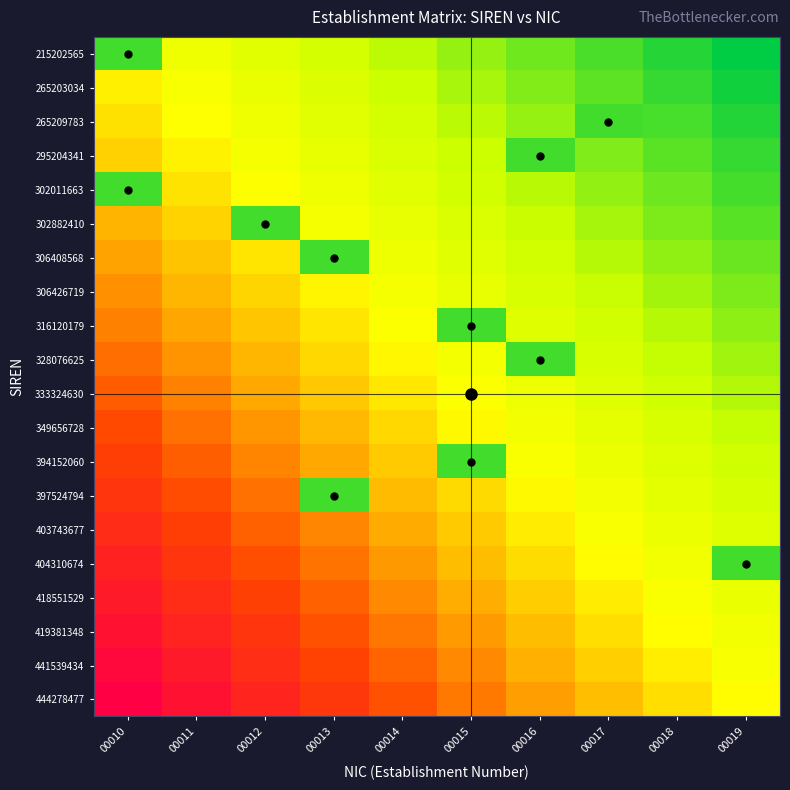

At which category does the chart reach its peak across all series?

00010